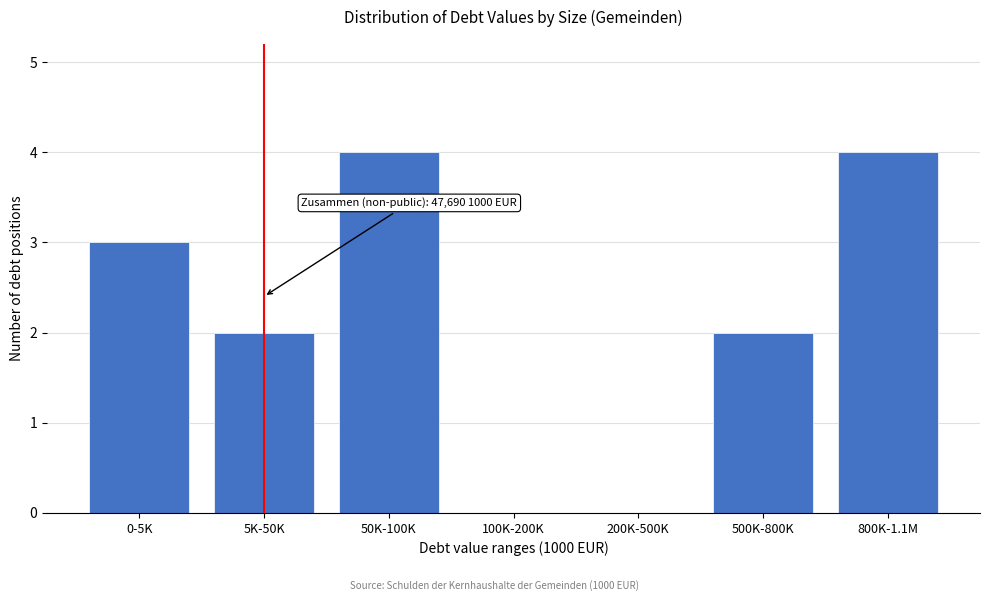

Reading left to right, extract all data points from this chart.

0-5K=3	5K-50K=2	50K-100K=4	100K-200K=0	200K-500K=0	500K-800K=2	800K-1.1M=4